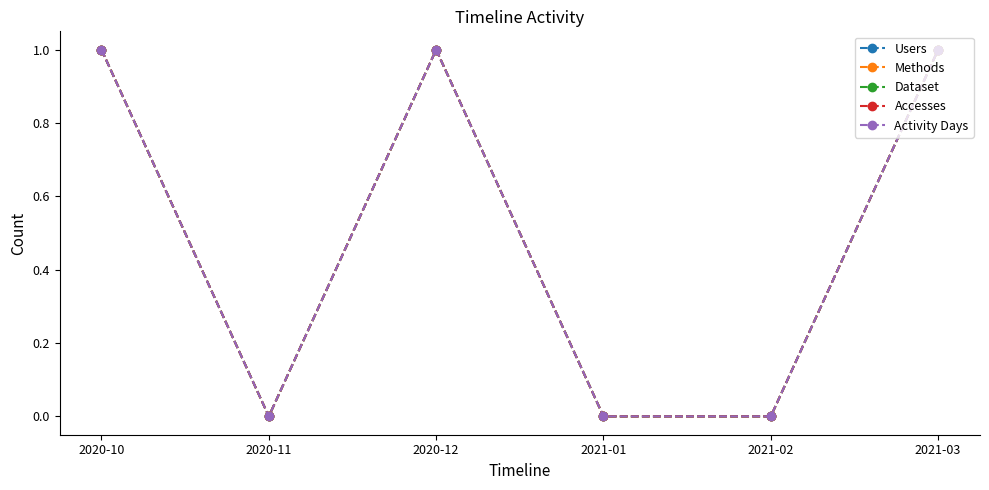

Reading right to left, extract all data points from this chart.

Users: 2021-03=1	2021-02=0	2021-01=0	2020-12=1	2020-11=0	2020-10=1
Methods: 2021-03=1	2021-02=0	2021-01=0	2020-12=1	2020-11=0	2020-10=1
Dataset: 2021-03=1	2021-02=0	2021-01=0	2020-12=1	2020-11=0	2020-10=1
Accesses: 2021-03=1	2021-02=0	2021-01=0	2020-12=1	2020-11=0	2020-10=1
Activity Days: 2021-03=1	2021-02=0	2021-01=0	2020-12=1	2020-11=0	2020-10=1